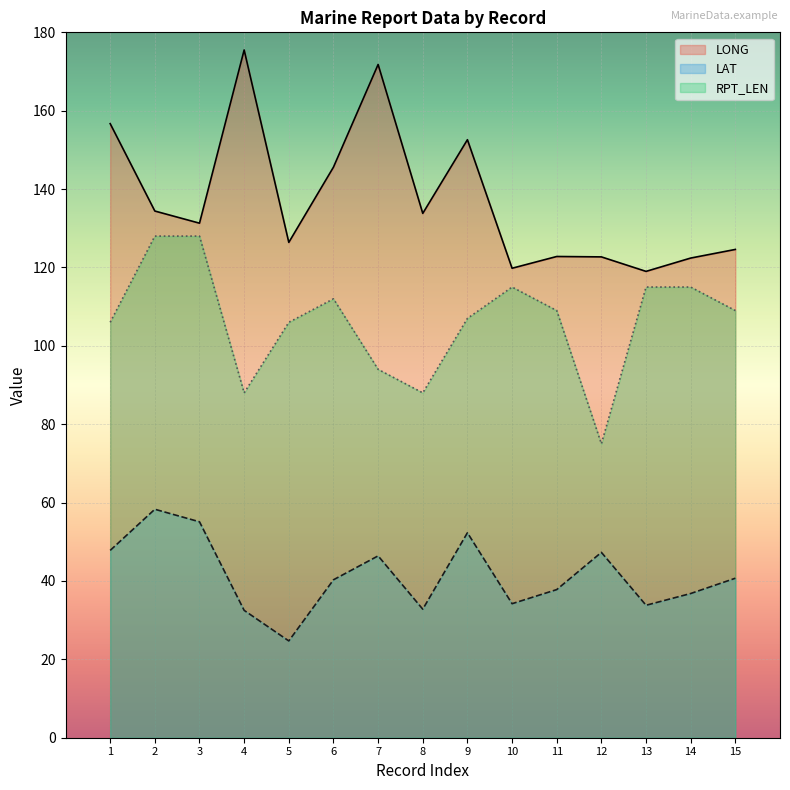

How many lines are shown in the chart?

3